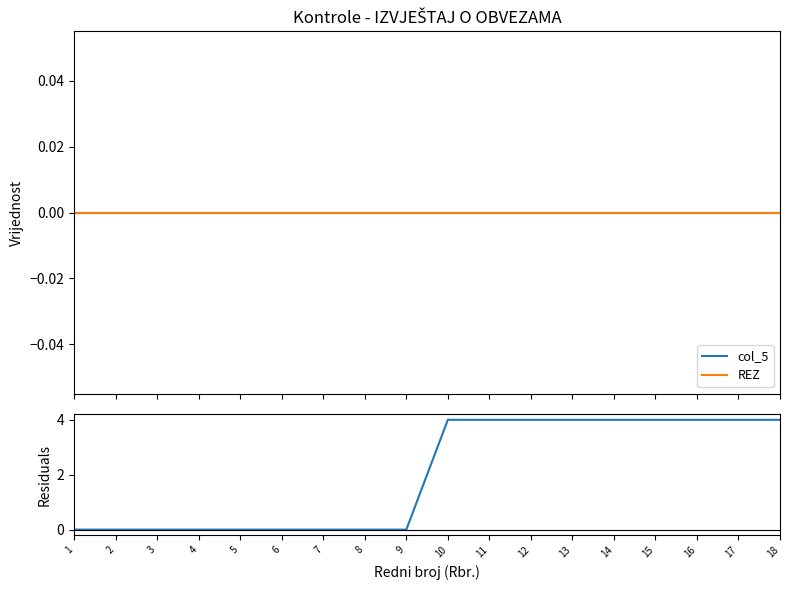

Reading right to left, list all the values displayed in this chart.

col_5: 0	0	0	0	0	0	0	0	0	0	0	0	0	0	0	0	0	0
REZ: 0	0	0	0	0	0	0	0	0	0	0	0	0	0	0	0	0	0
col_6 - col_5: 4	4	4	4	4	4	4	4	4	0	0	0	0	0	0	0	0	0